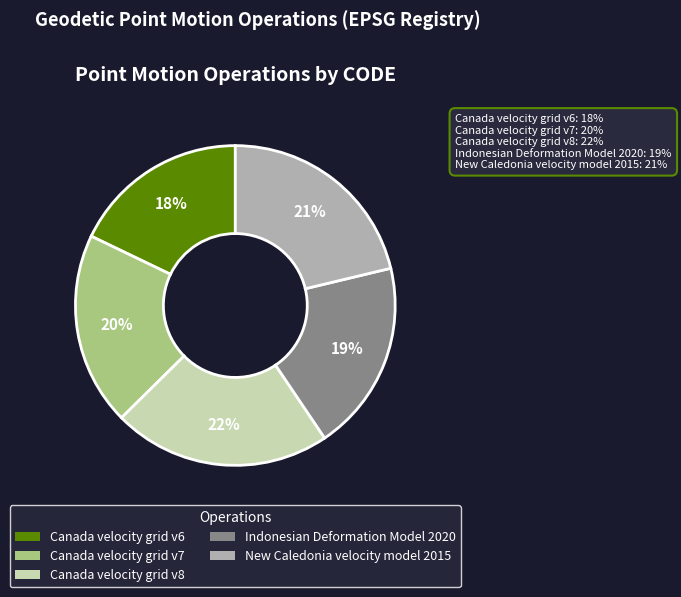

Does any single category account for the majority?

No